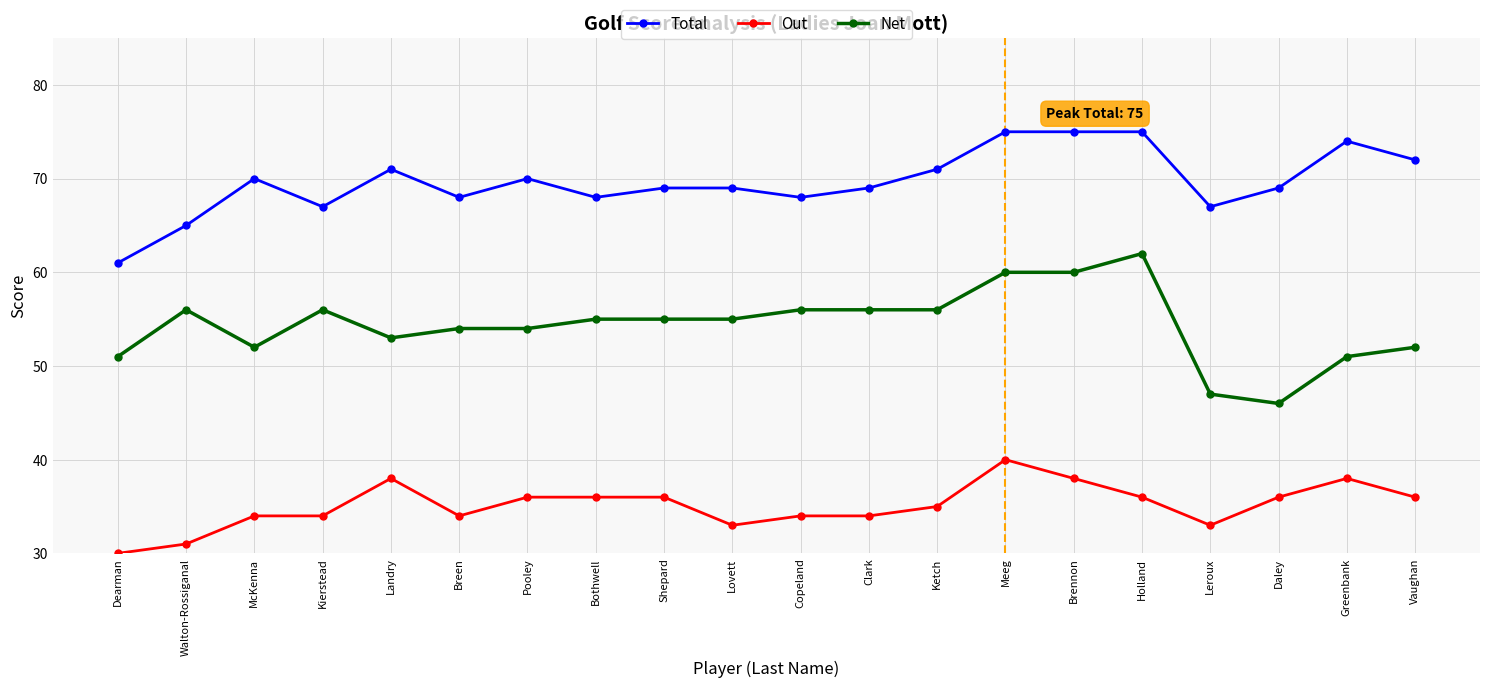

How many lines are shown in the chart?

3